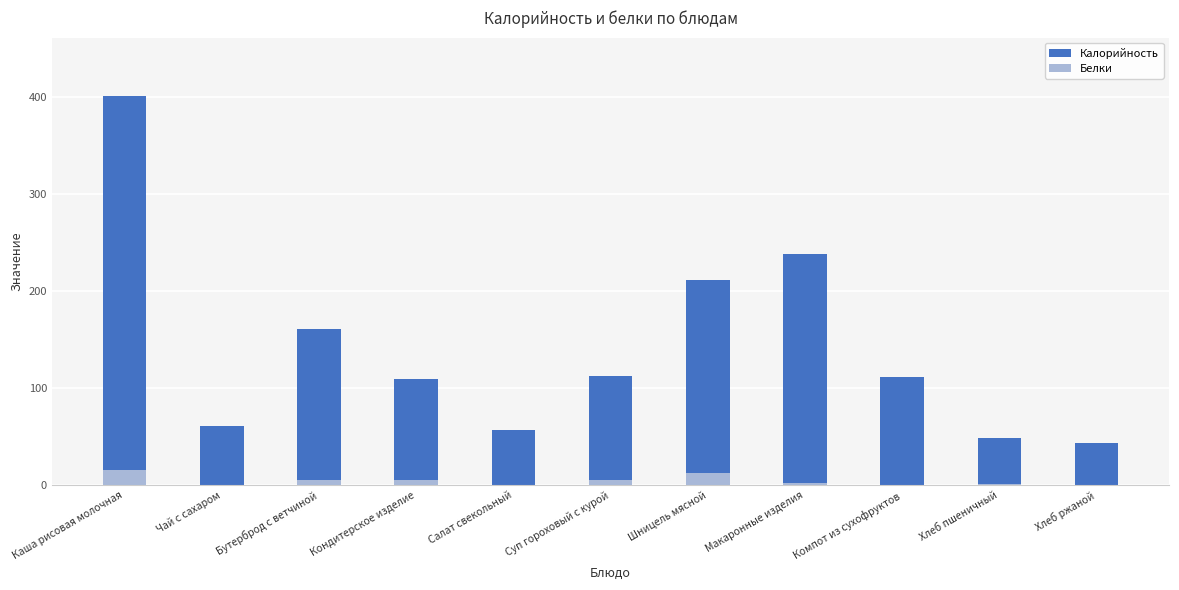

Which series has the largest total across all categories?

Калорийность